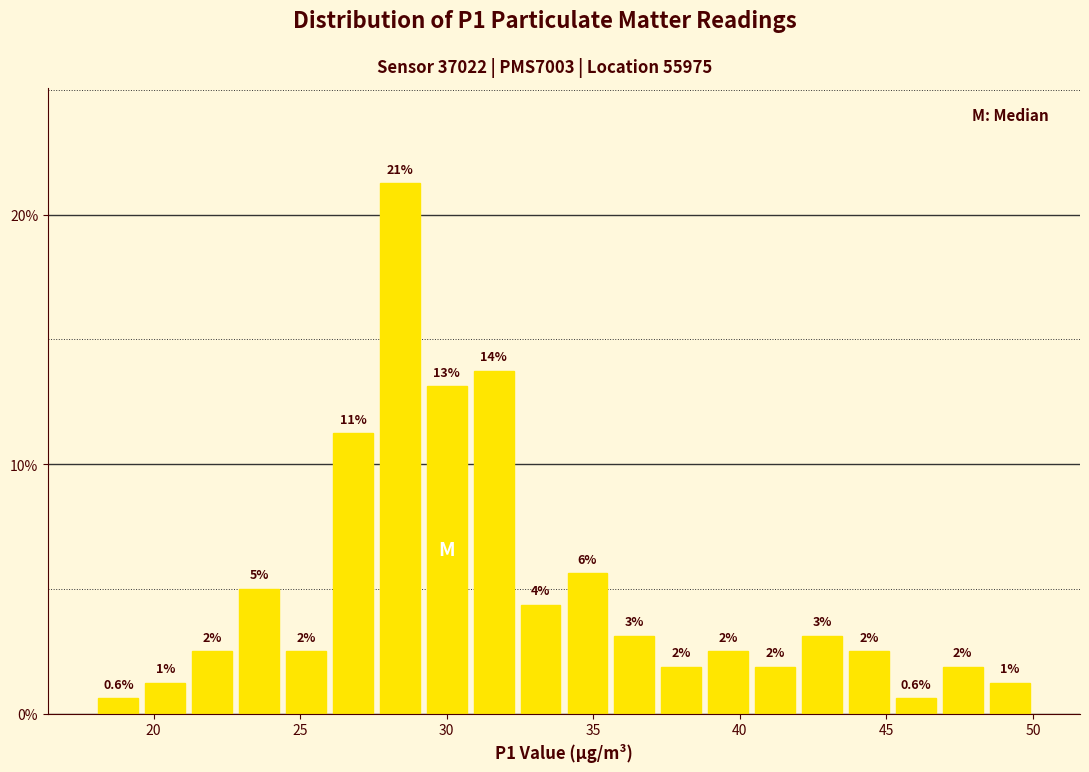

Around what value on the x-axis is the tallest bar? Give the approximate position of its centre, as read against the axis.

28.5